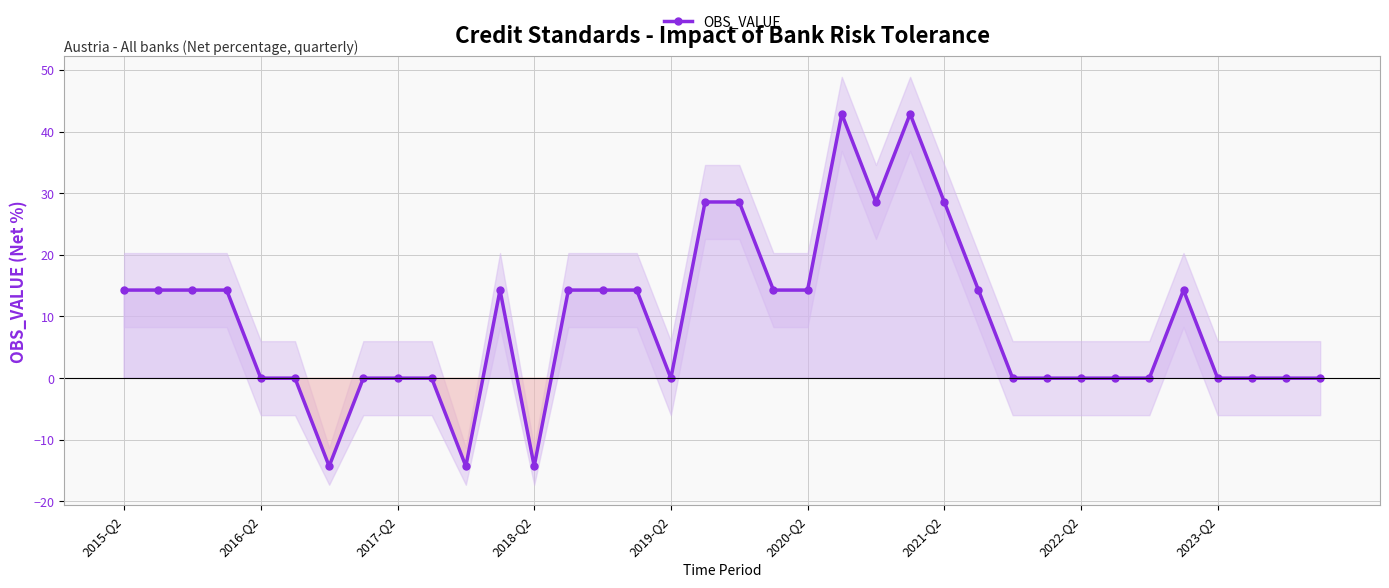

Reading left to right, extract all data points from this chart.

14.3	14.3	14.3	14.3	0.0	0.0	-14.3	0.0	0.0	0.0	-14.3	14.3	-14.3	14.3	14.3	14.3	0.0	28.6	28.6	14.3	14.3	42.9	28.6	42.9	28.6	14.3	0.0	0.0	0.0	0.0	0.0	14.3	0.0	0.0	0.0	0.0